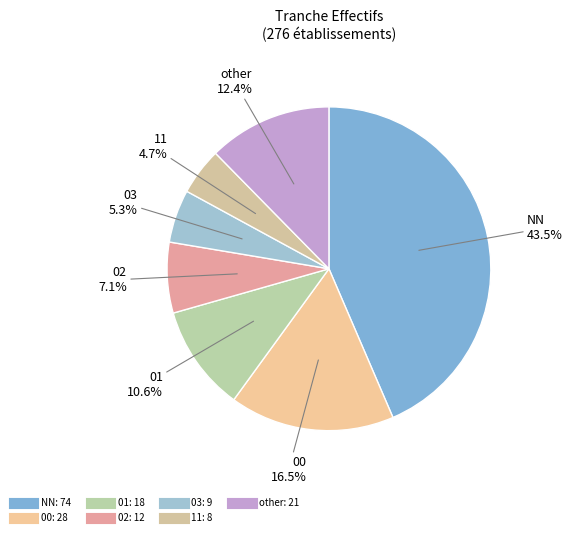

To the nearest percent, what is the difference between the largest and smallest slice percentages?

39%